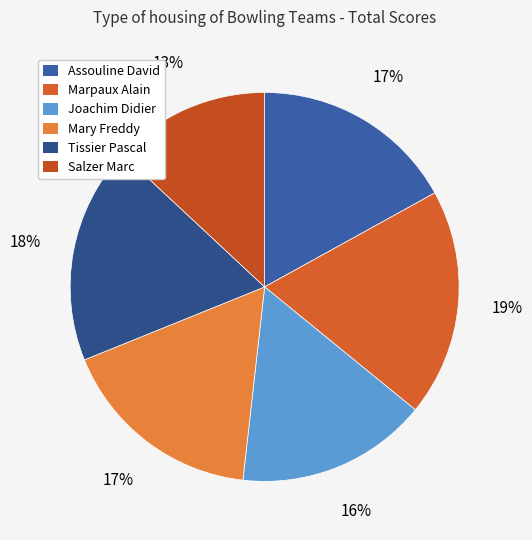

Is there any slice that represents more than half of the pie?

No